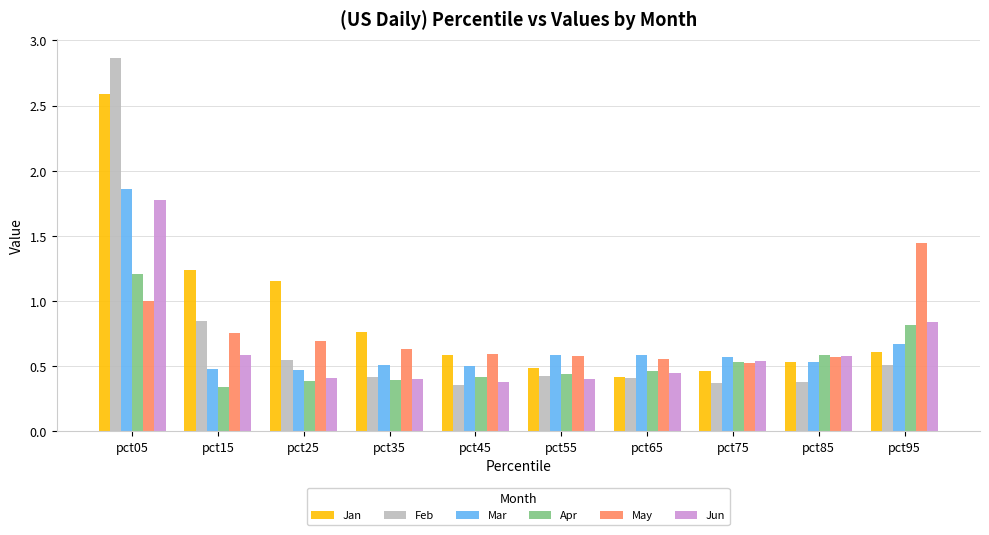

What is the sum of the Jun values at pct95 and pct65?

1.3